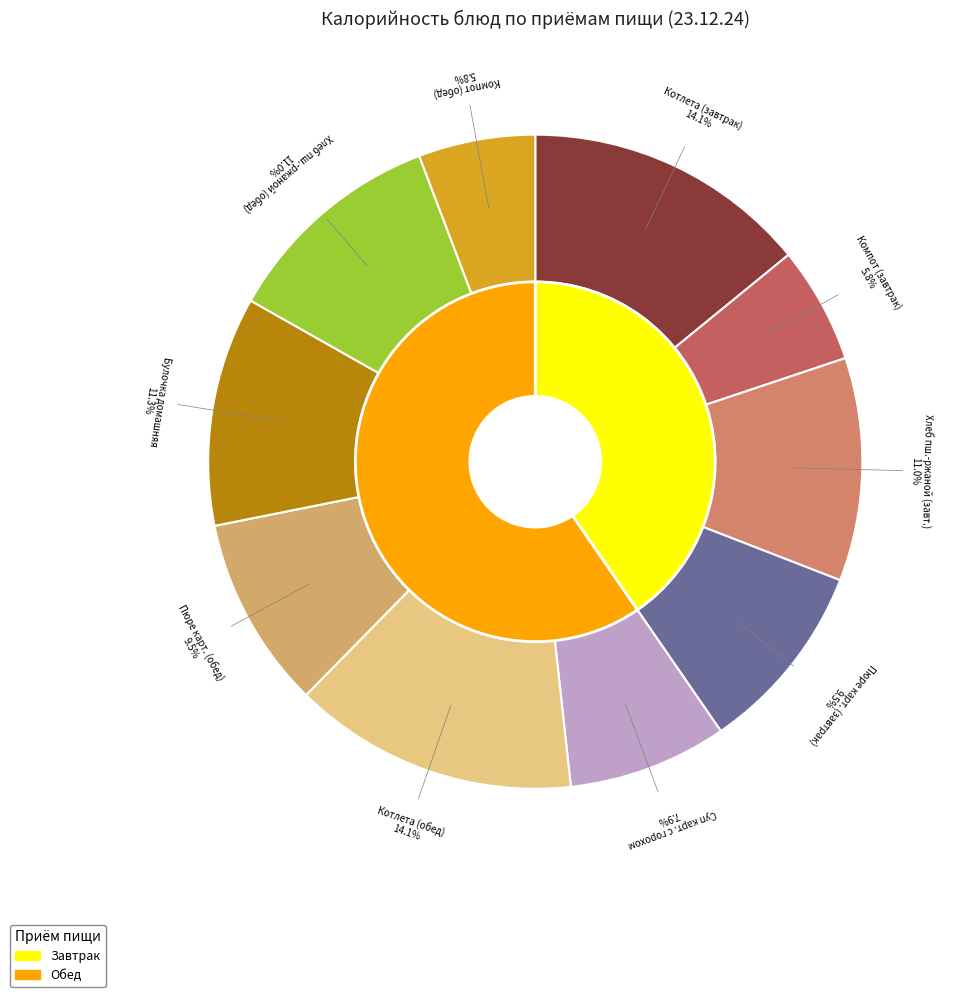

How many slices are in this pie chart?

10